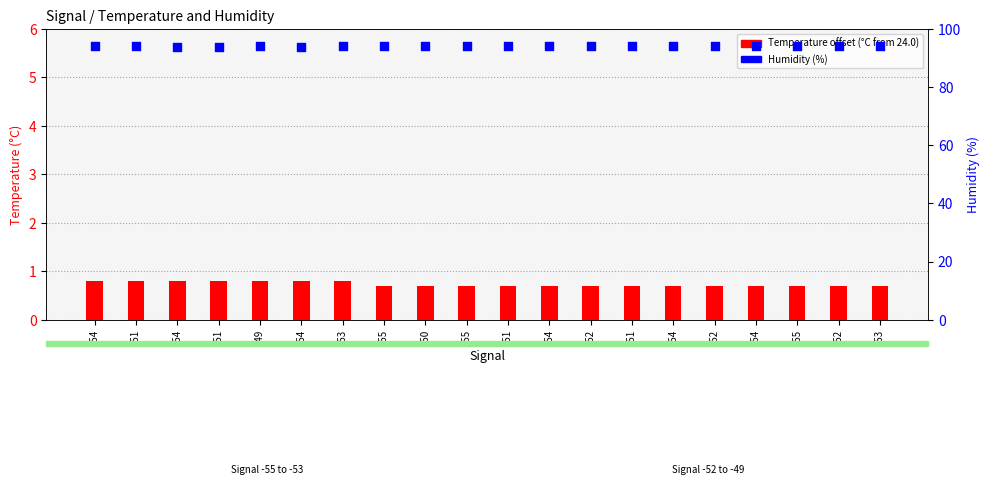

What is the total value across all series at -55?

94.9